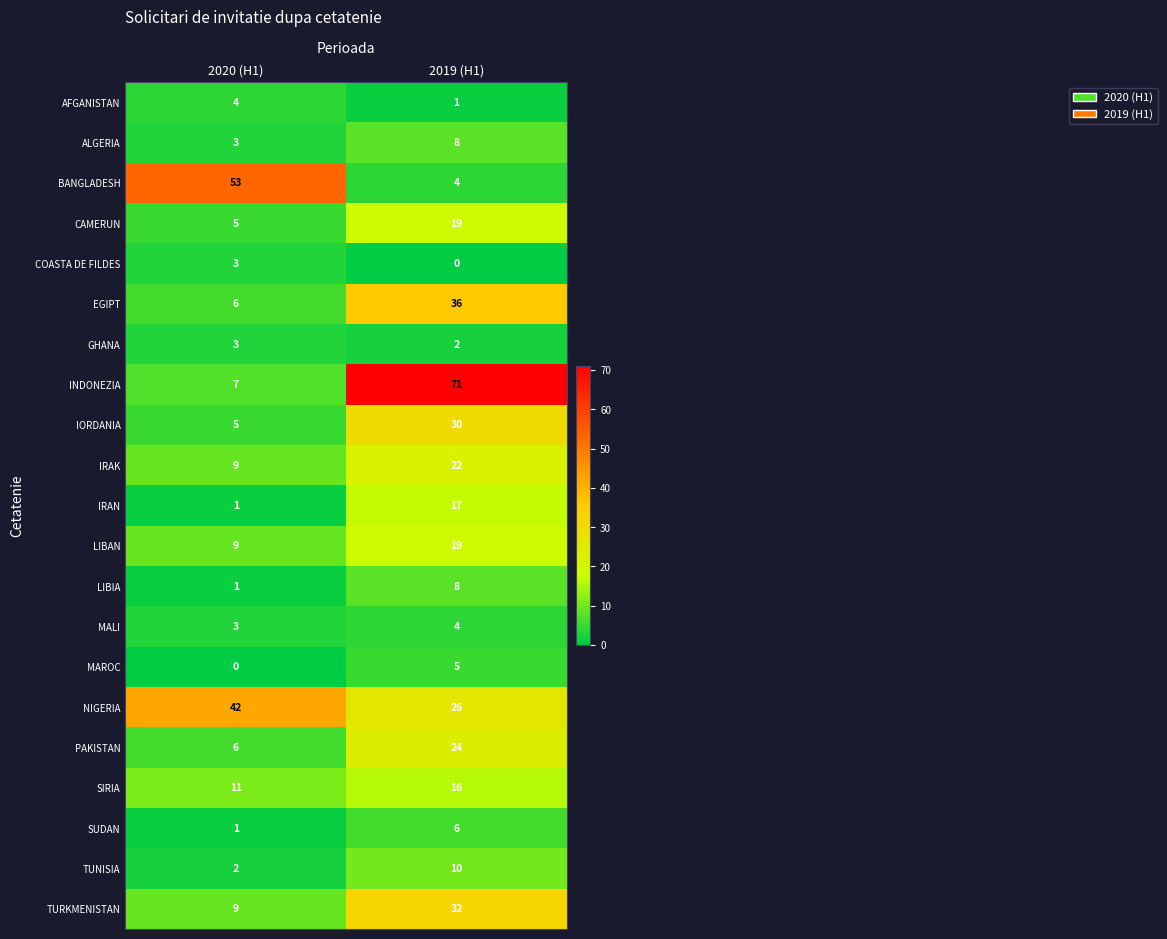

Which series changed the most between 2020 (H1) and 2019 (H1)?

INDONEZIA